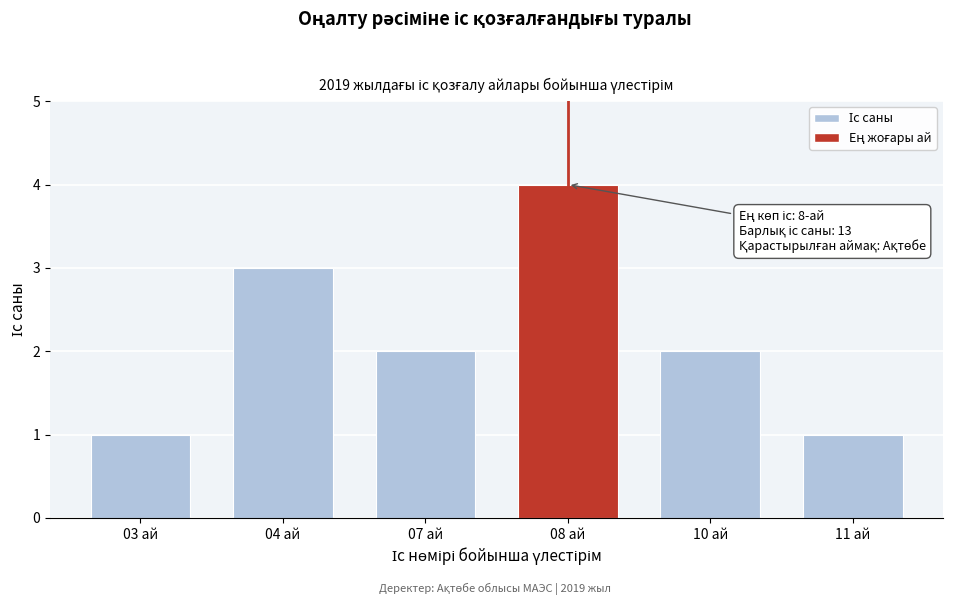

Reading left to right, extract all data points from this chart.

1	3	2	4	2	1